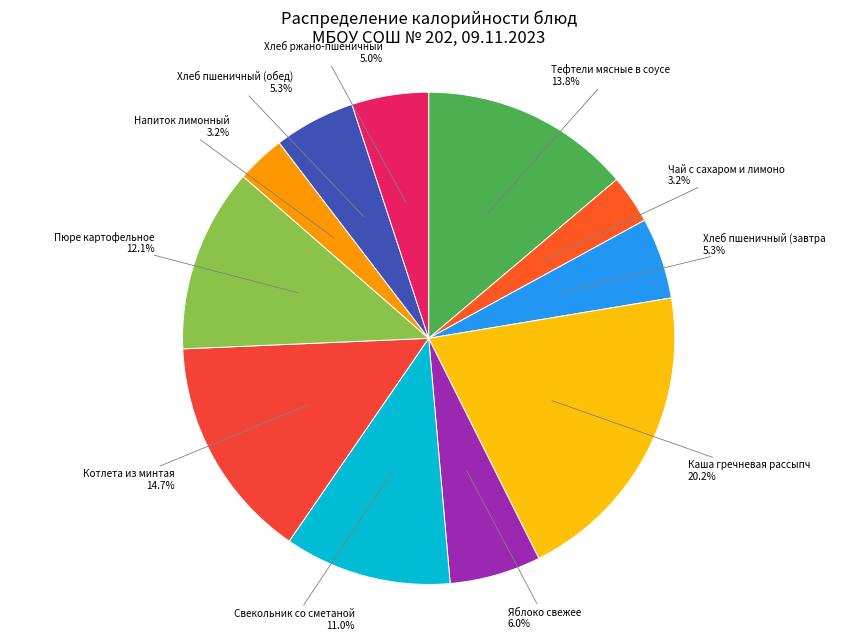

Count the number of slices in the pie.

11